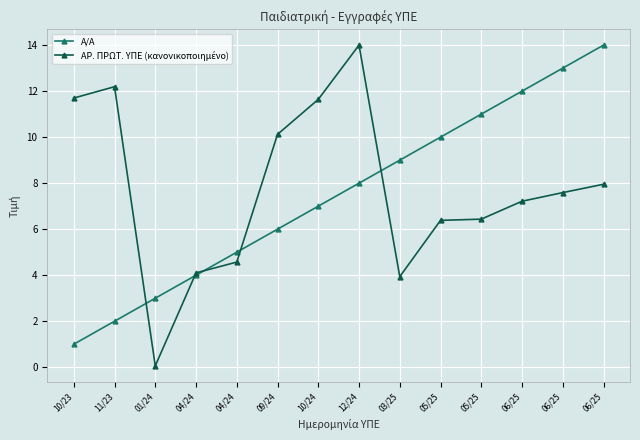

Where is A/A nearest to the value 7?

10/24